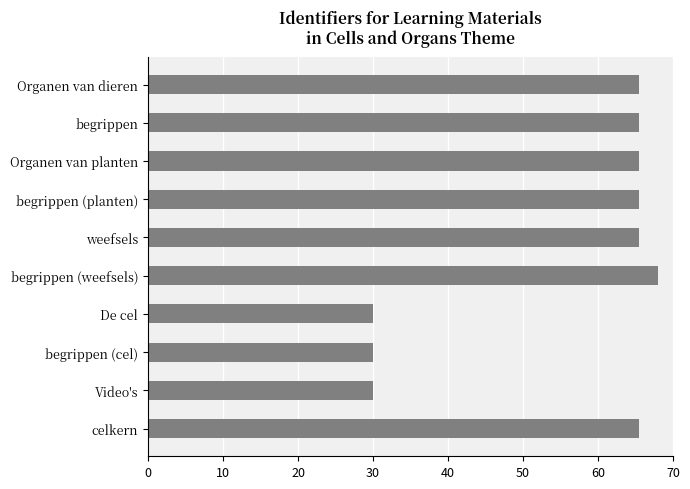

True or false: the data shows 65.5 at Organen van dieren.

True